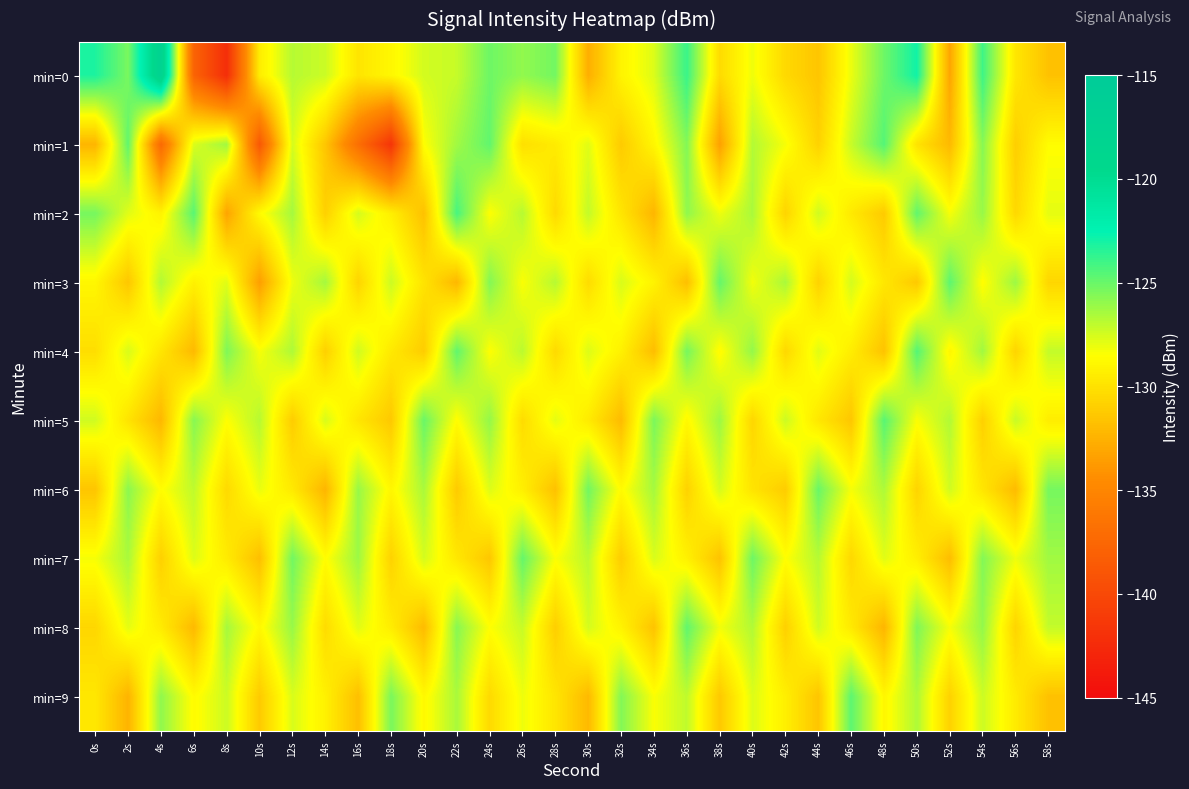

Which series has the widest spread of values?

min=0